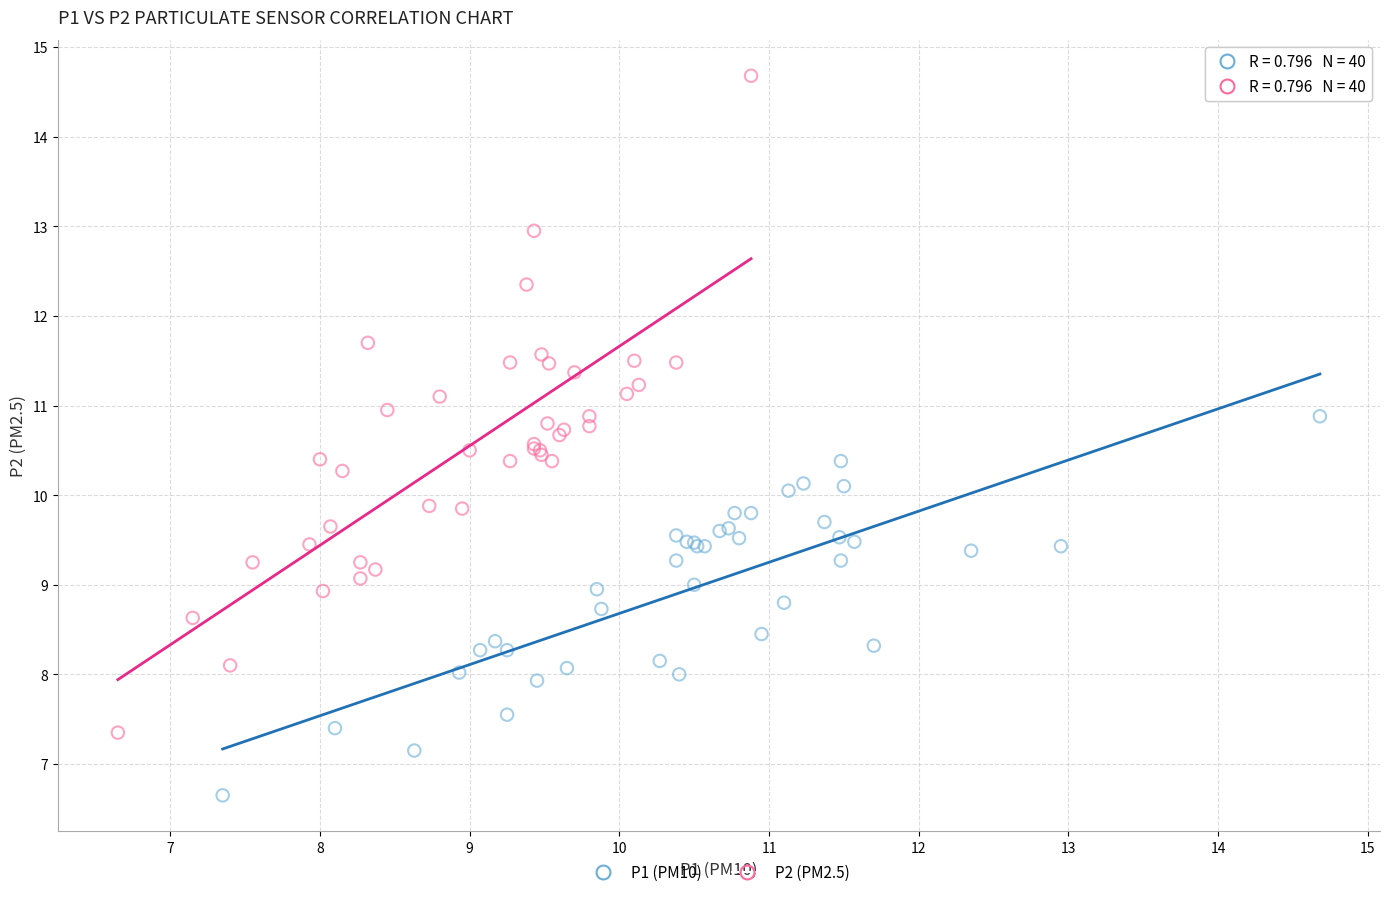

Which series reaches the minimum Y coordinate?

P1 (PM10)